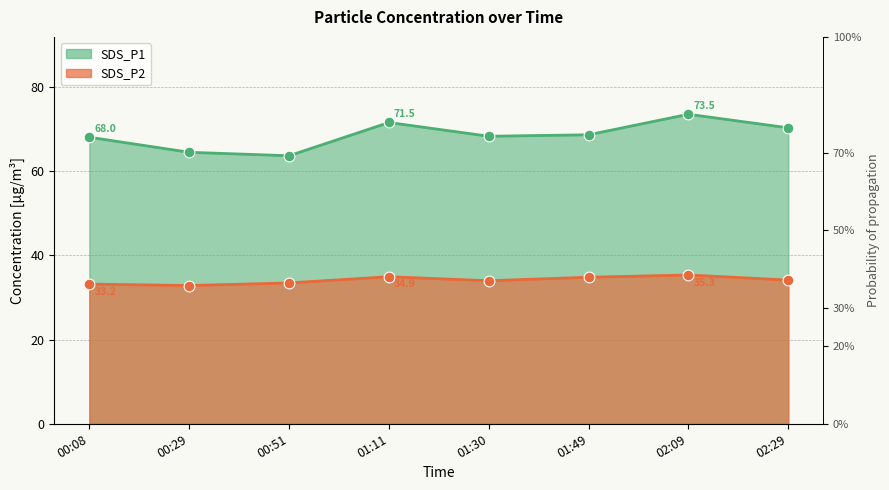

What is the total value across all series at 01:30?

102.2